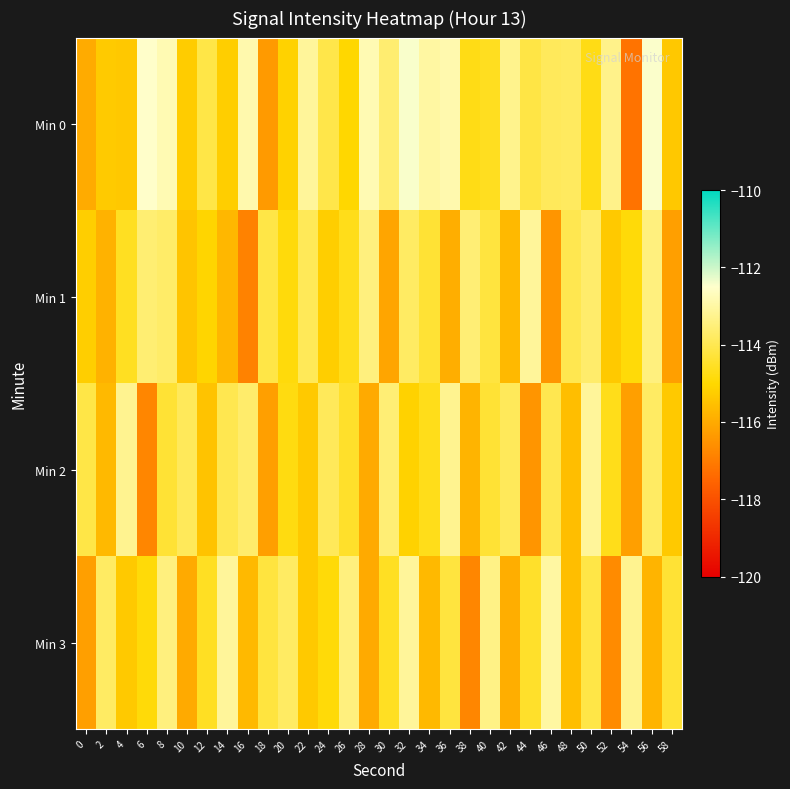

Count the number of data series in this chart.

4